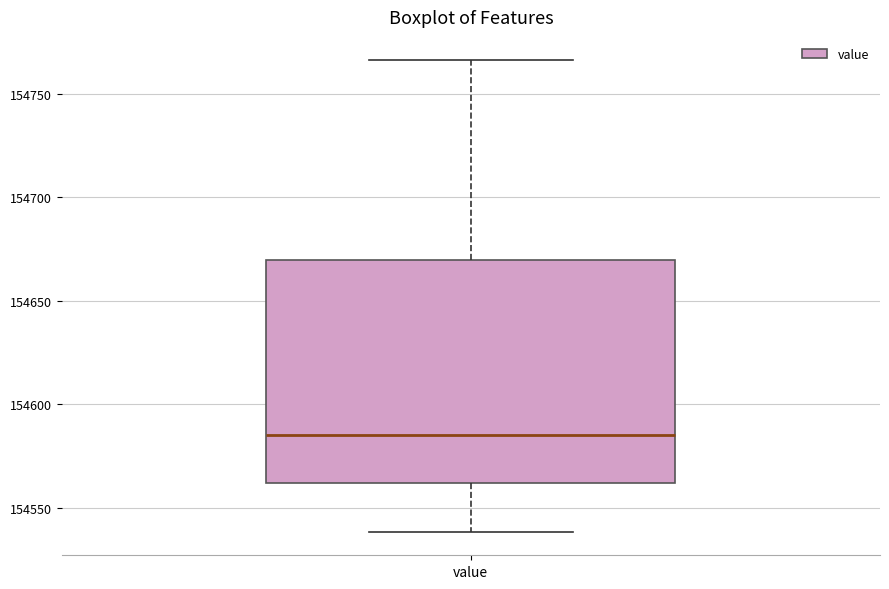

Transcribe this box plot: give where the median line is, the range the box spans, and where the two whiskers end, as read against the y-axis. The values are not printed on the chart, so give them approximately, as read against the axis.

median 154585, box 154560 to 154670, whiskers 154540 to 154765